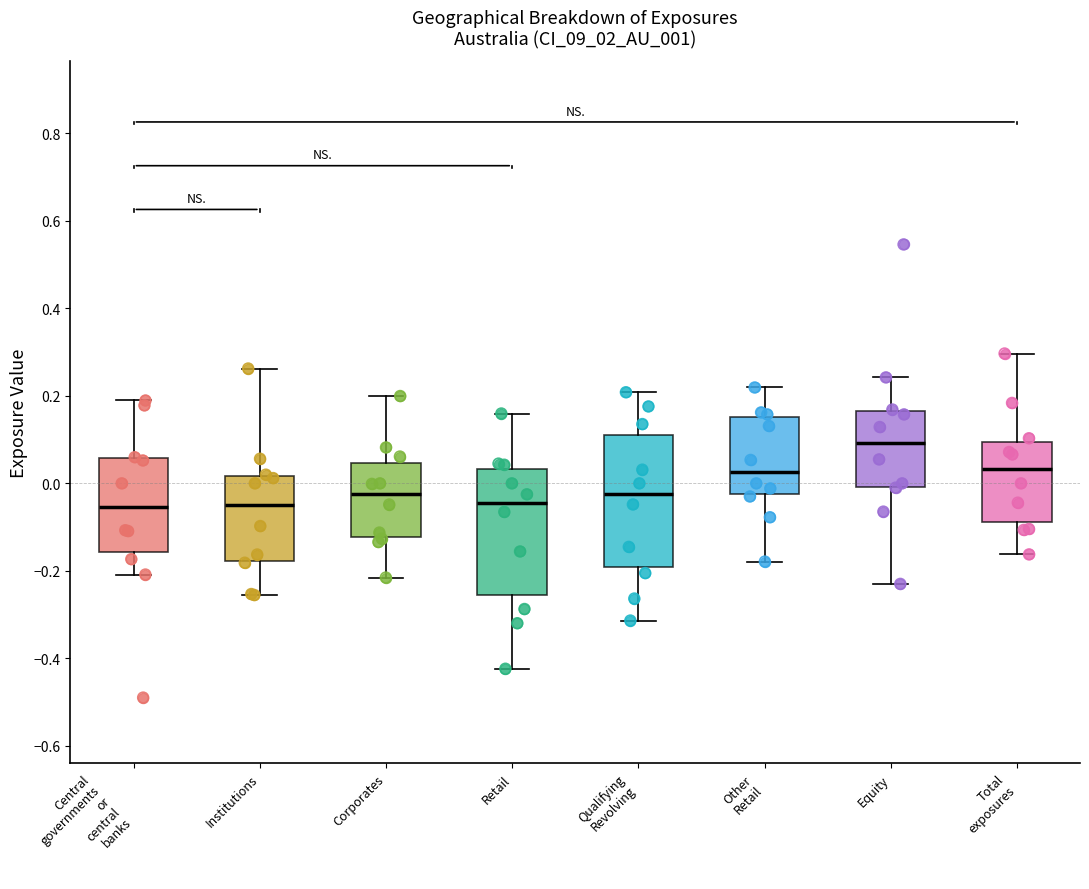

Reading left to right, read every box against the y-axis: the position of its median line, the range the box covers, and the ends of its whiskers. The values are not printed on the chart, so give them approximately, as read against the axis.

Central governments or central banks: median -0.06, box -0.16 to 0.06, whiskers -0.20 to 0.18
Institutions: median -0.04, box -0.18 to 0.02, whiskers -0.26 to 0.26
Corporates: median -0.02, box -0.12 to 0.04, whiskers -0.22 to 0.20
Retail: median -0.04, box -0.26 to 0.04, whiskers -0.42 to 0.16
Qualifying Revolving: median -0.02, box -0.20 to 0.10, whiskers -0.32 to 0.20
Other Retail: median 0.02, box -0.02 to 0.16, whiskers -0.18 to 0.22
Equity: median 0.10, box 0.00 to 0.16, whiskers -0.22 to 0.24
Total exposures: median 0.04, box -0.08 to 0.10, whiskers -0.16 to 0.30